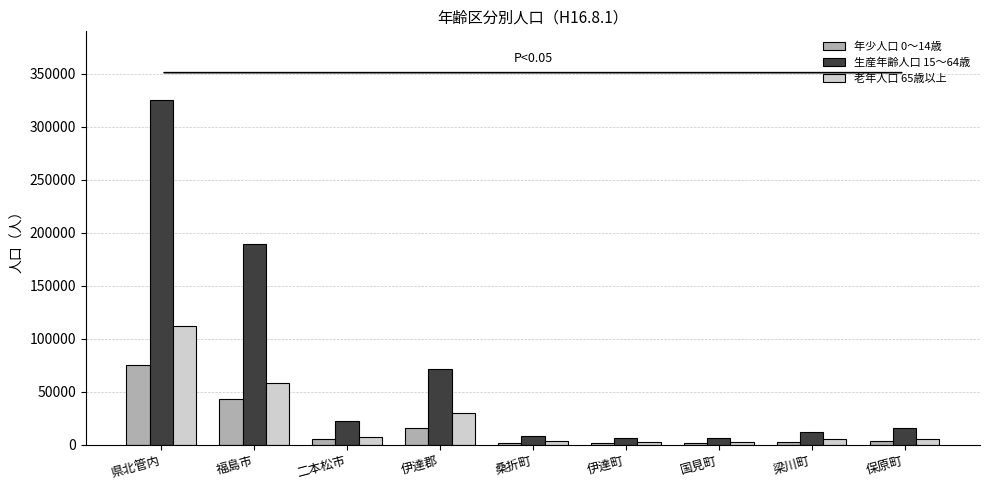

List the series in order of their overall mean, lowest first.

年少人口 0～14歳, 老年人口 65歳以上, 生産年齢人口 15～64歳